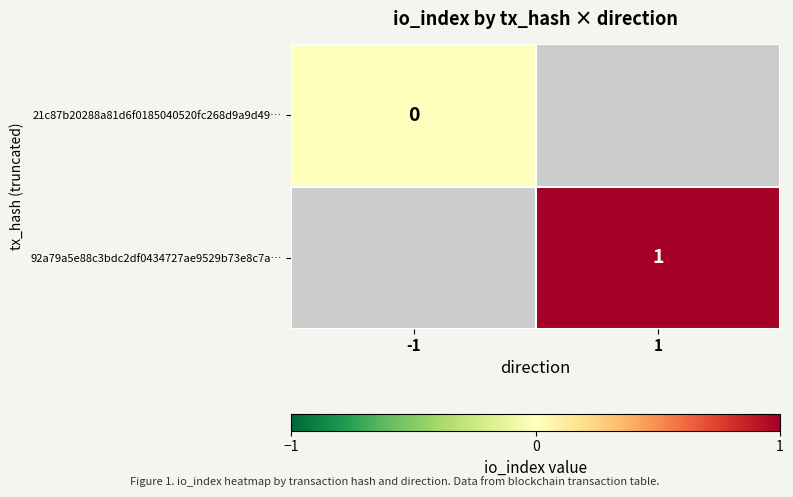

True or false: 92a79a5e88c3bdc2df0434727ae9529b73e8c7a… has a value of 1 at 1.

True